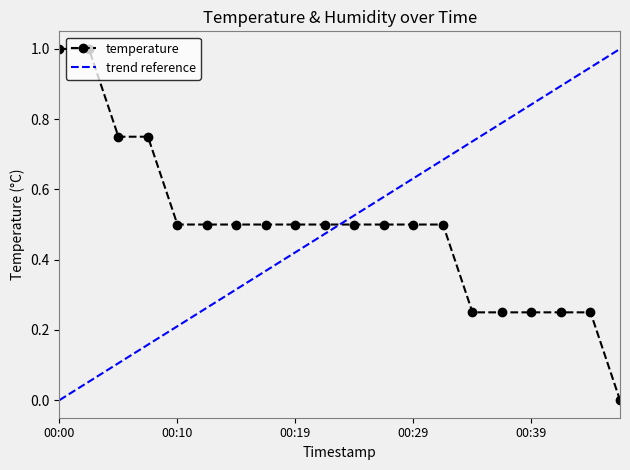

Reading right to left, what are all the values shown in this chart?

00:46=0.0	00:44=0.2	00:41=0.2	00:39=0.2	00:36=0.2	00:34=0.2	00:32=0.5	00:29=0.5	00:27=0.5	00:24=0.5	00:22=0.5	00:19=0.5	00:17=0.5	00:15=0.5	00:12=0.5	00:10=0.5	00:07=0.8	00:05=0.8	00:02=1.0	00:00=1.0